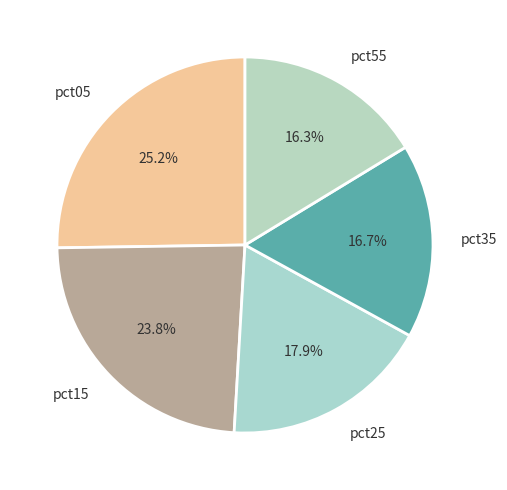

To the nearest percent, what percentage of the pie is pct05?

25%